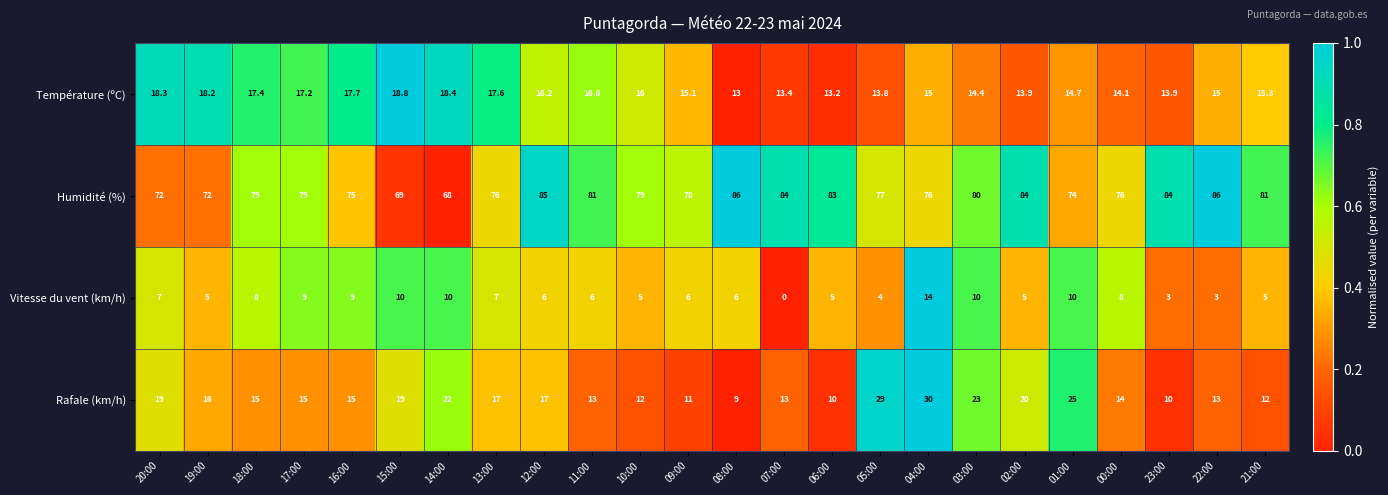

What is the sum of the Vitesse du vent (km/h) values at 21:00 and 15:00?

15.0